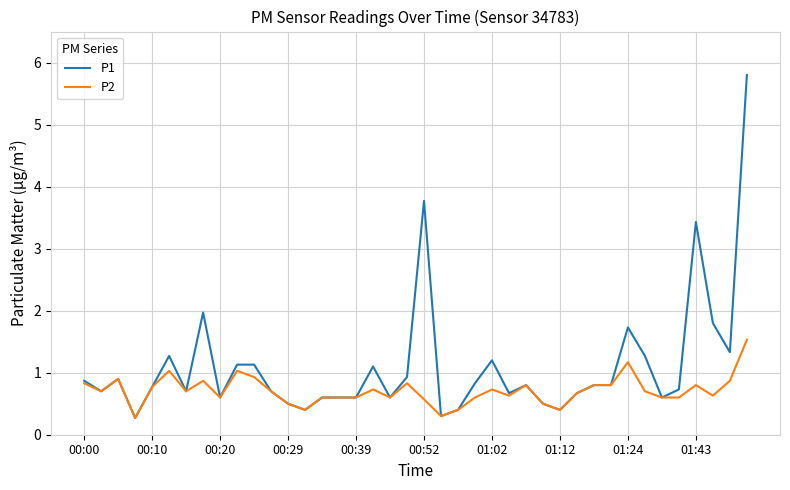

What are all the series names shown in the legend?

P1, P2